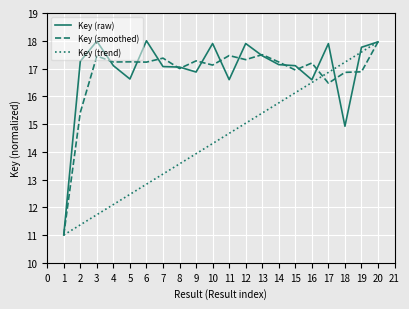

What is the total value across all series at 3?

47.2